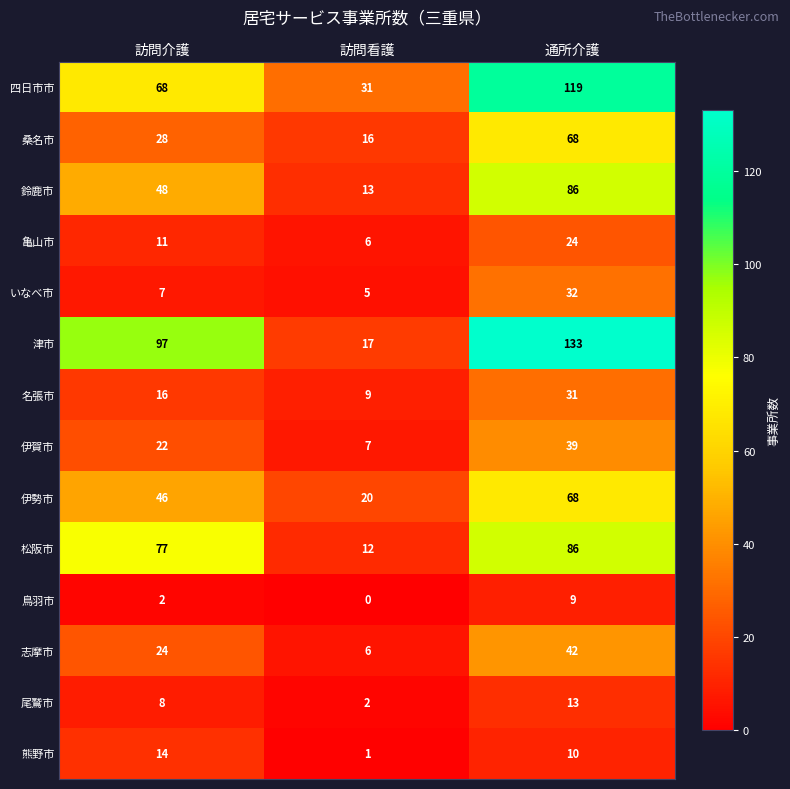

List the labels in order of 亀山市 value, largest first.

通所介護, 訪問介護, 訪問看護